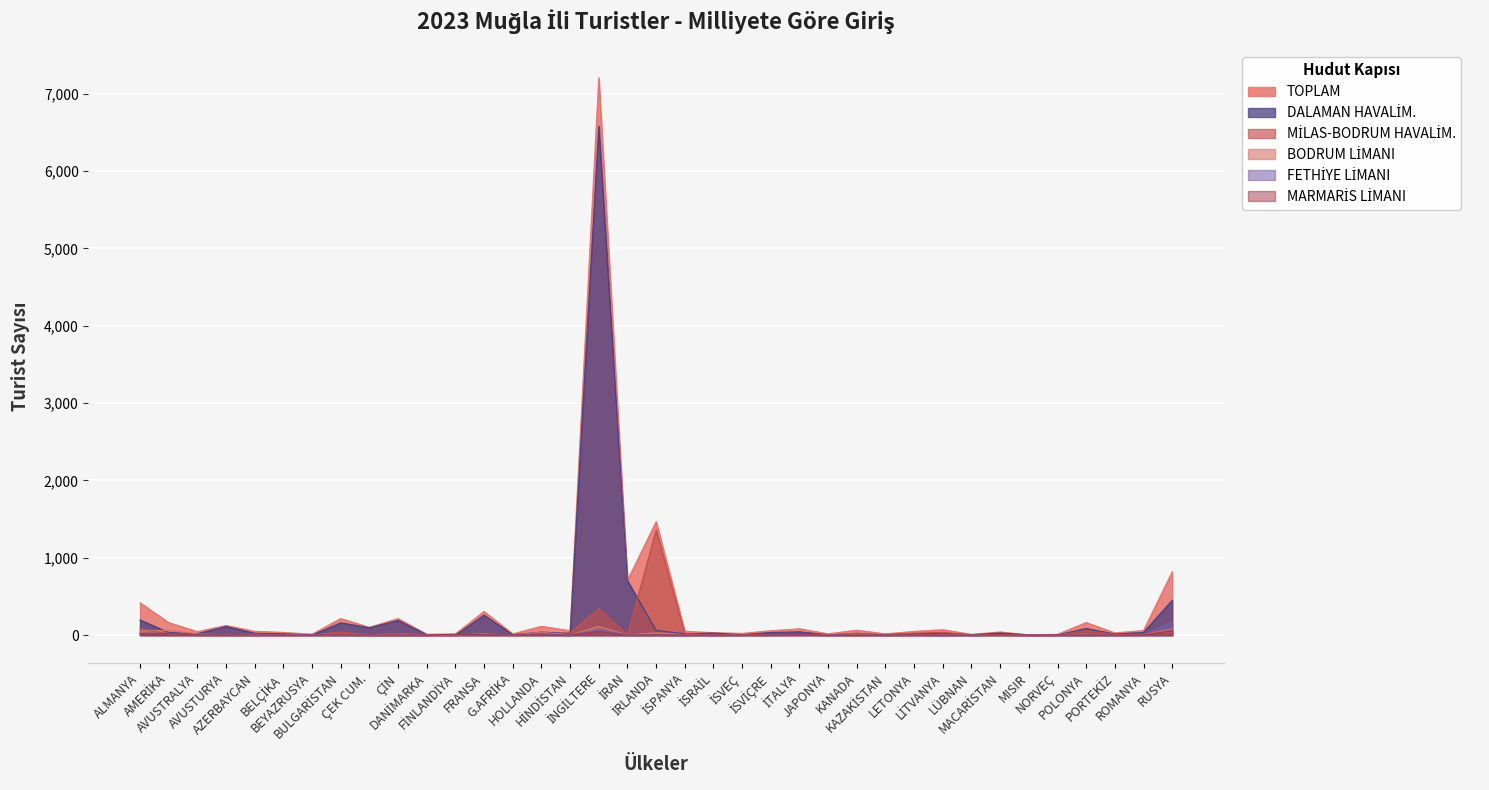

Which category has the lowest value in the DALAMAN HAVALİM. series?

FİNLANDİYA